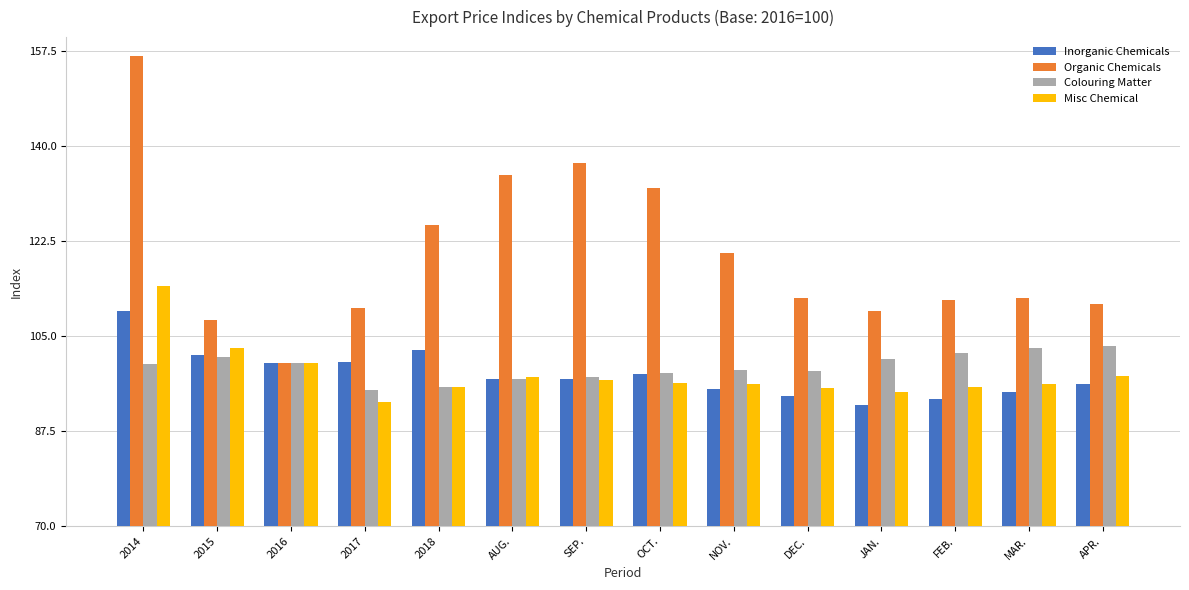

What is the total value across all series at 2015?

413.4